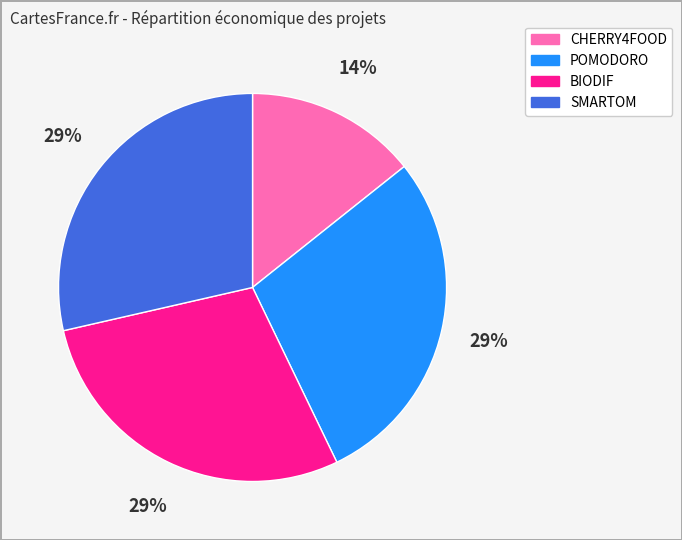

Which slice is the smallest?

CHERRY4FOOD